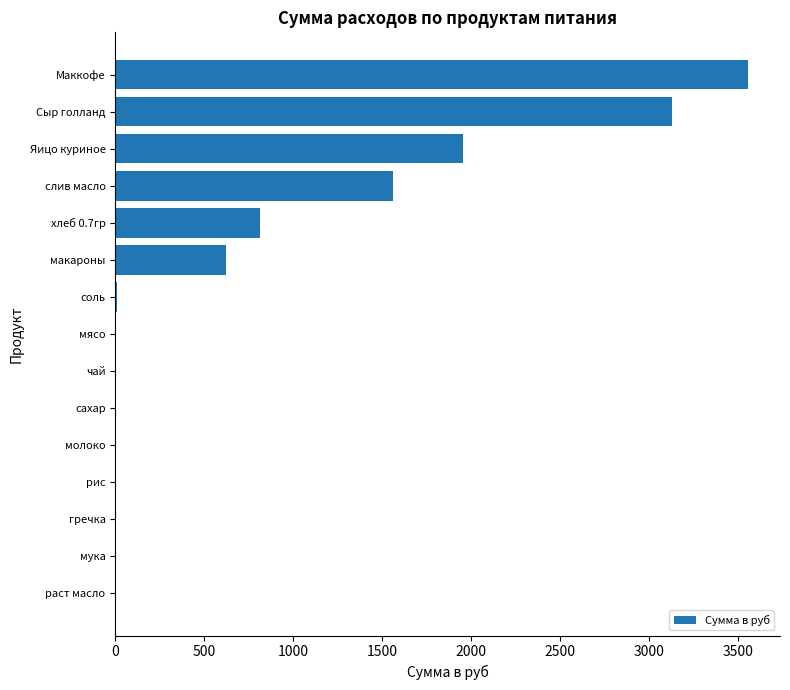

What value does the data have at Яицо куриное?

1958.0